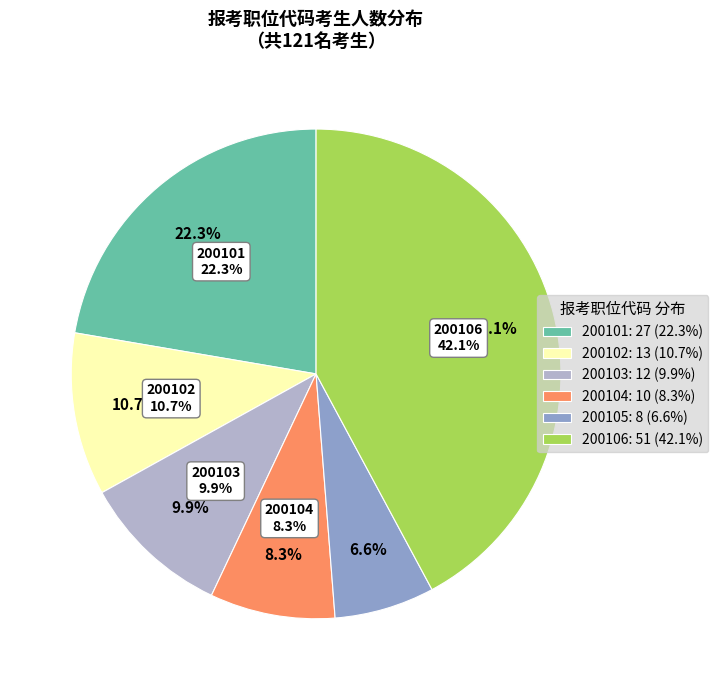

To the nearest percent, what is the difference between the largest and smallest slice percentages?

36%